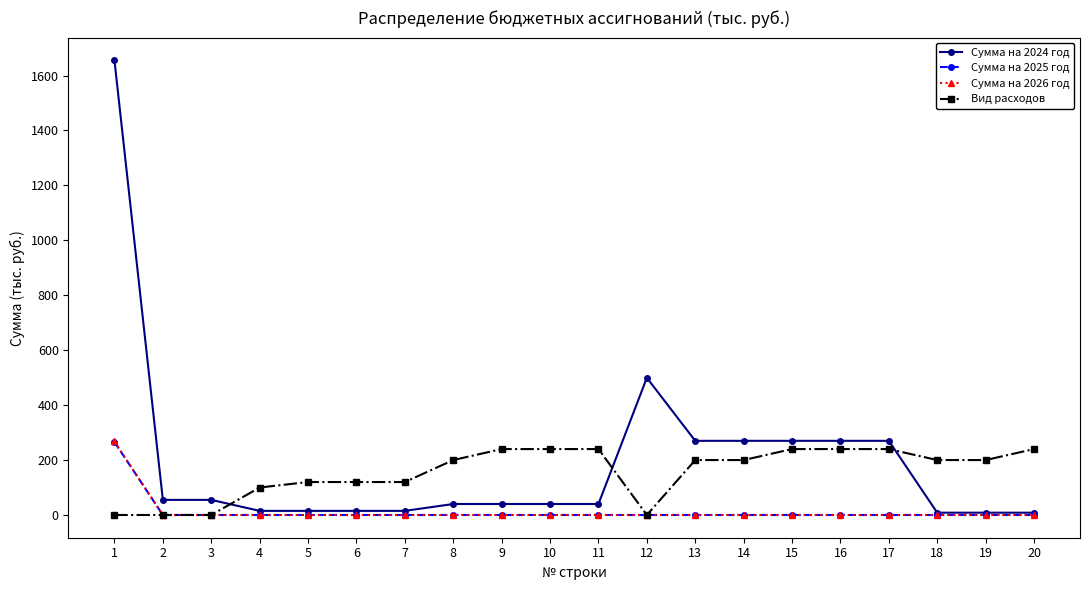

The value of Сумма на 2025 год at 2 is 156.0. True or false?

False